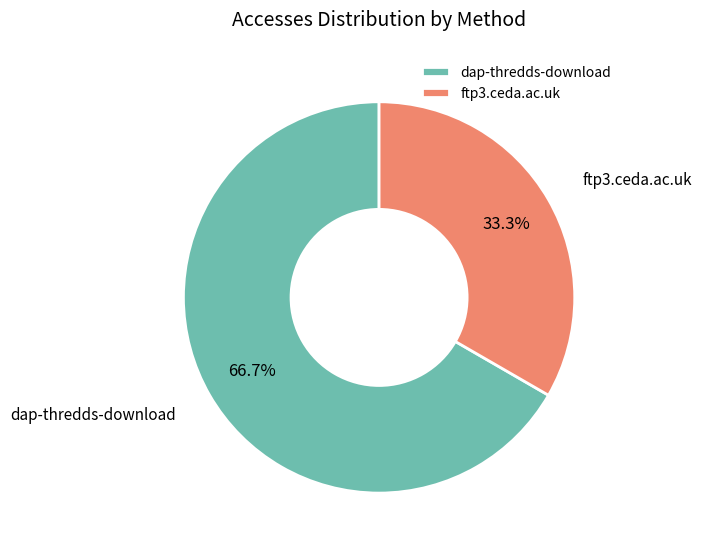

To the nearest percent, what is the difference between the dap-thredds-download and ftp3.ceda.ac.uk slice percentages?

33%